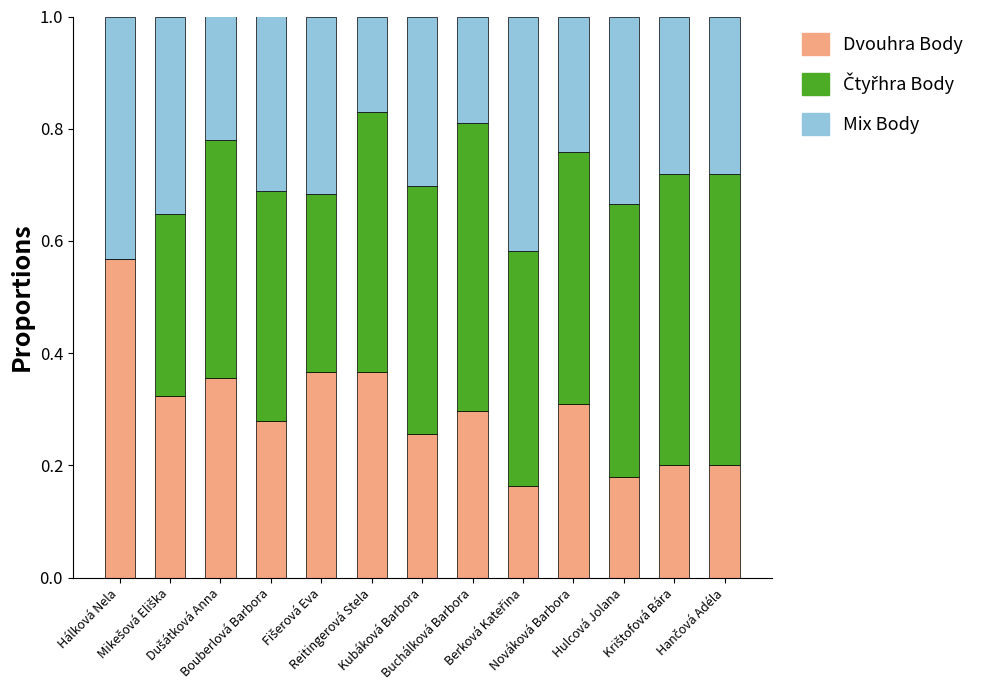

Which category has the highest value in the Dvouhra Body series?

Hálková Nela